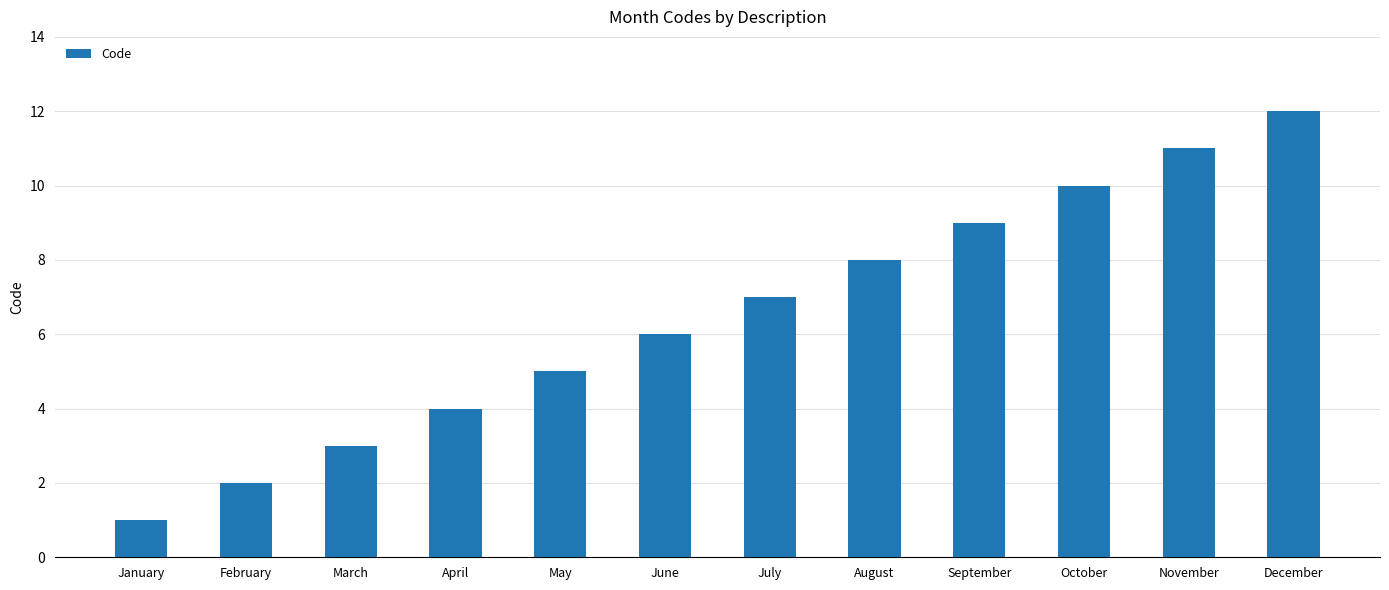

What is the change in value from January to April?

+3